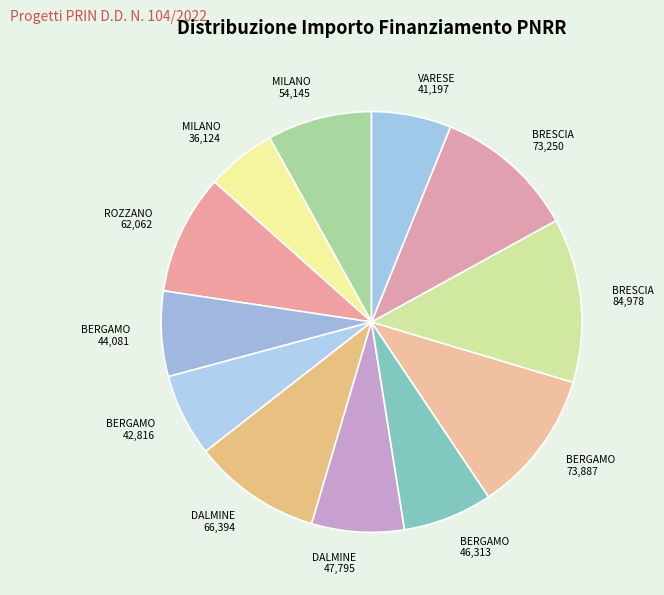

Combined, do VARESE 41,197 and BERGAMO 42,816 account for over 50%?

No